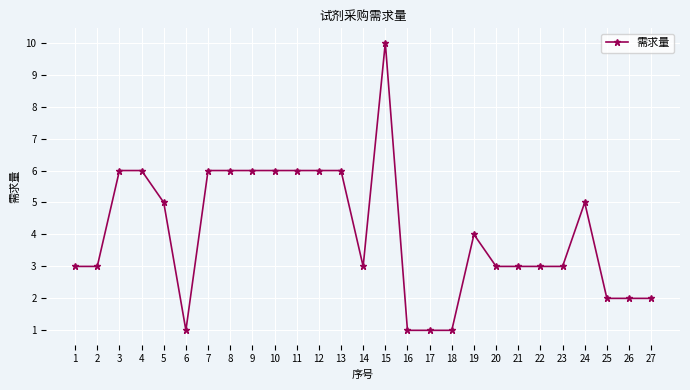

Which category has the highest value across all series?

15